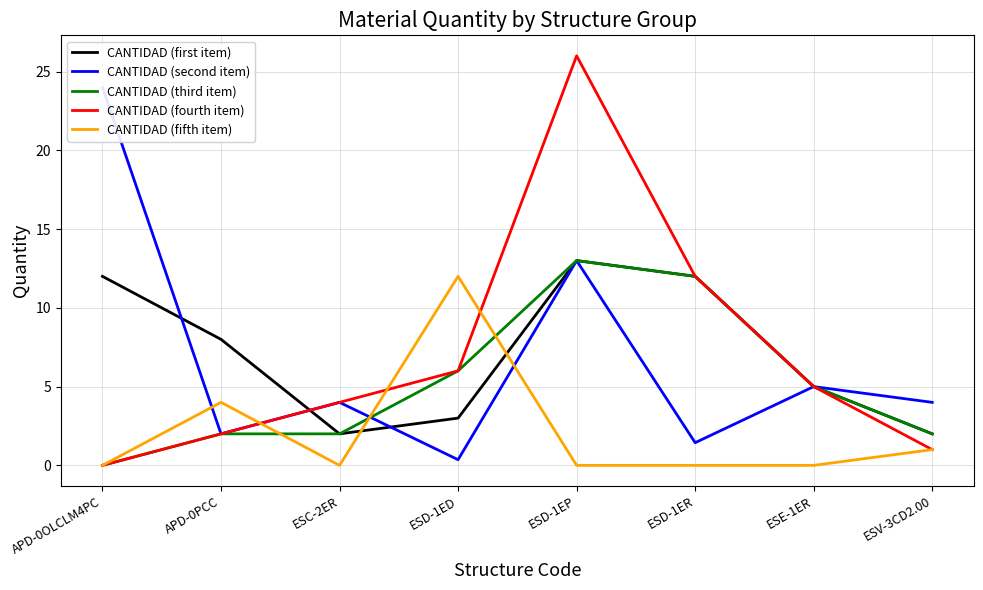

Between which two adjacent categories do CANTIDAD (fourth item) and CANTIDAD (first item) first intersect?

APD-0PCC and ESC-2ER